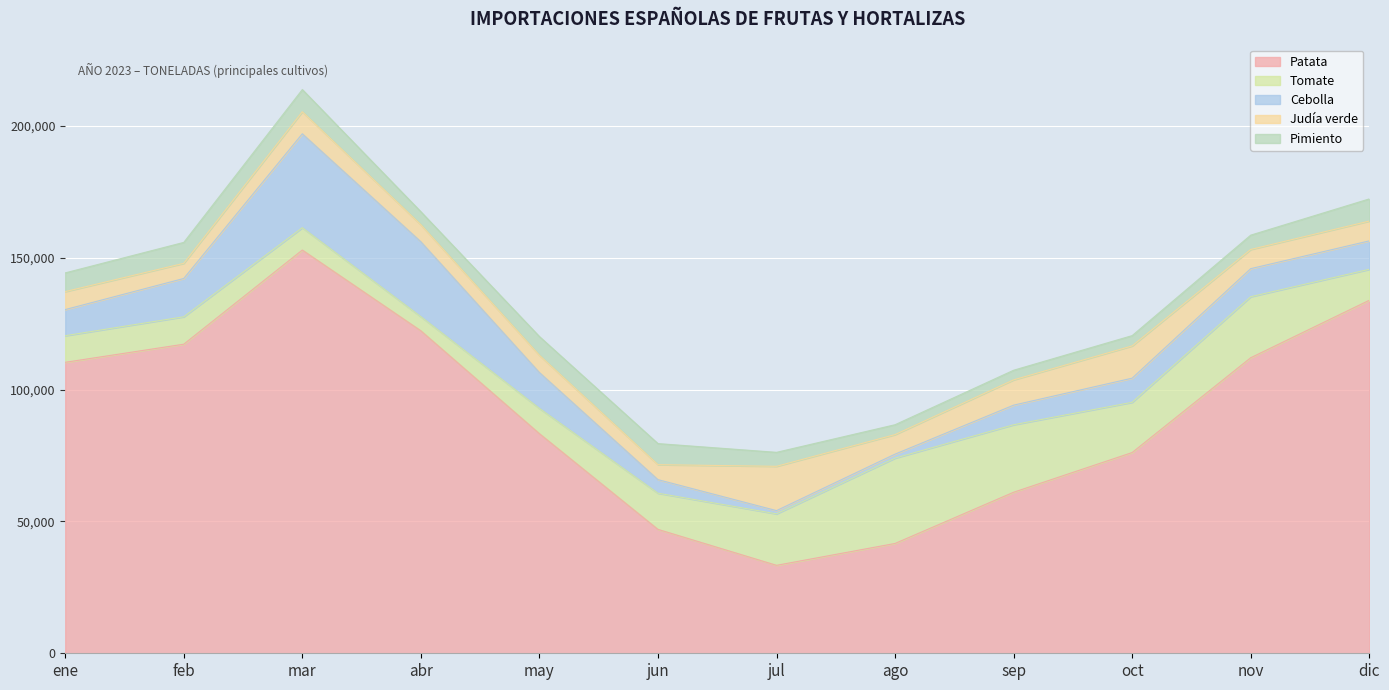

List the series in order of their peak value, highest first.

Patata, Cebolla, Tomate, Judía verde, Pimiento